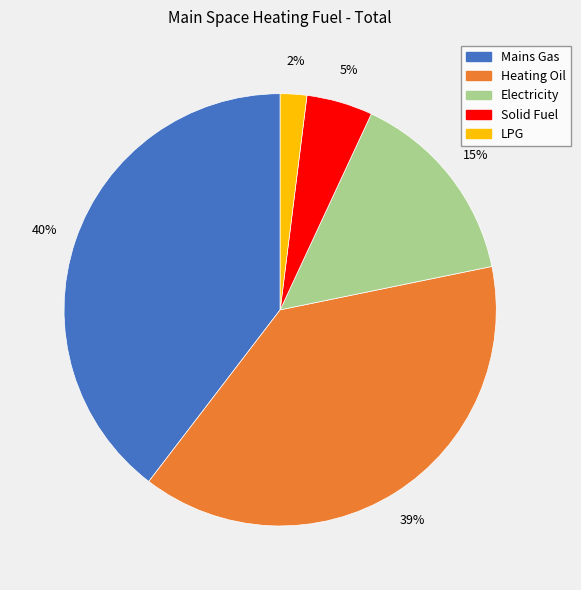

How many slices are in this pie chart?

5